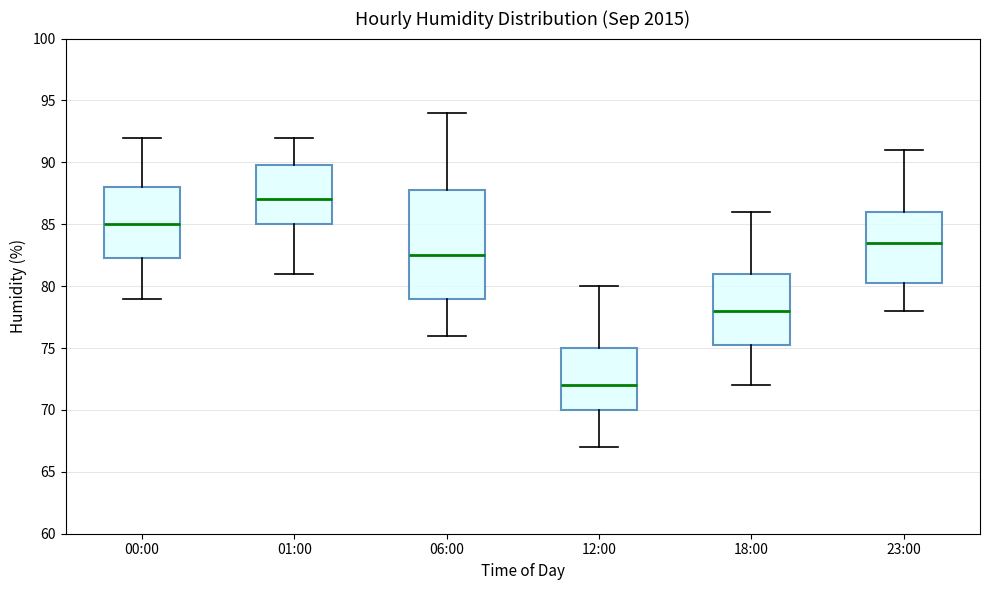

Reading left to right, read every box against the y-axis: the position of its median line, the range the box covers, and the ends of its whiskers. The values are not printed on the chart, so give them approximately, as read against the axis.

00:00: median 85.0, box 82.5 to 88.0, whiskers 79.0 to 92.0
01:00: median 87.0, box 85.0 to 90.0, whiskers 81.0 to 92.0
06:00: median 82.5, box 79.0 to 88.0, whiskers 76.0 to 94.0
12:00: median 72.0, box 70.0 to 75.0, whiskers 67.0 to 80.0
18:00: median 78.0, box 75.5 to 81.0, whiskers 72.0 to 86.0
23:00: median 83.5, box 80.5 to 86.0, whiskers 78.0 to 91.0